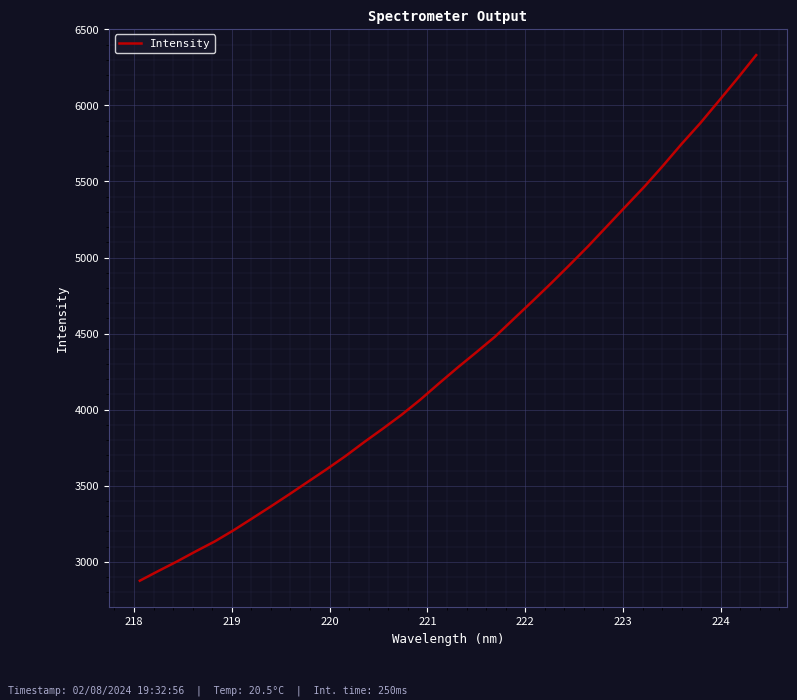

What is the minimum value shown in the chart?

2875.6